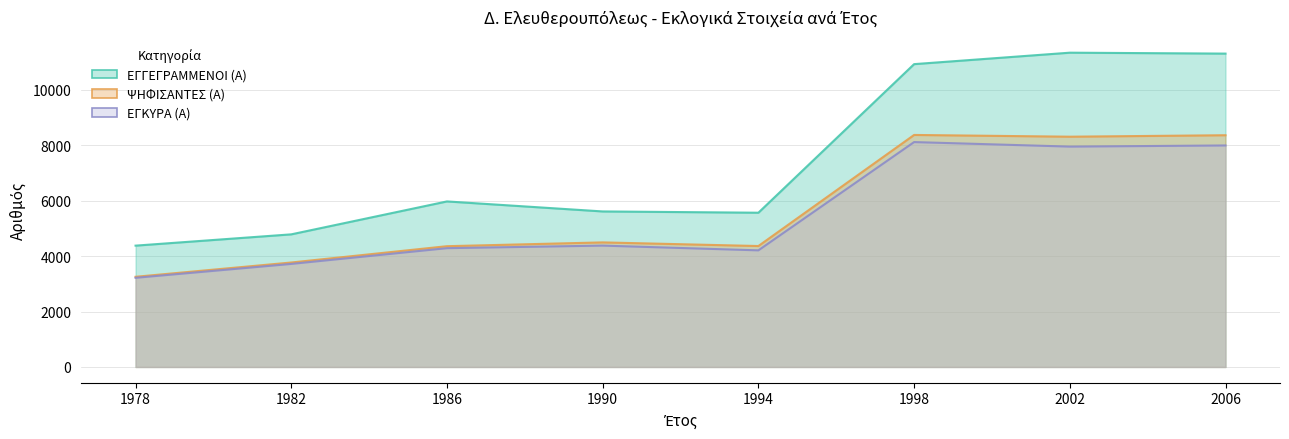

Does the chart have visible grid lines?

Yes